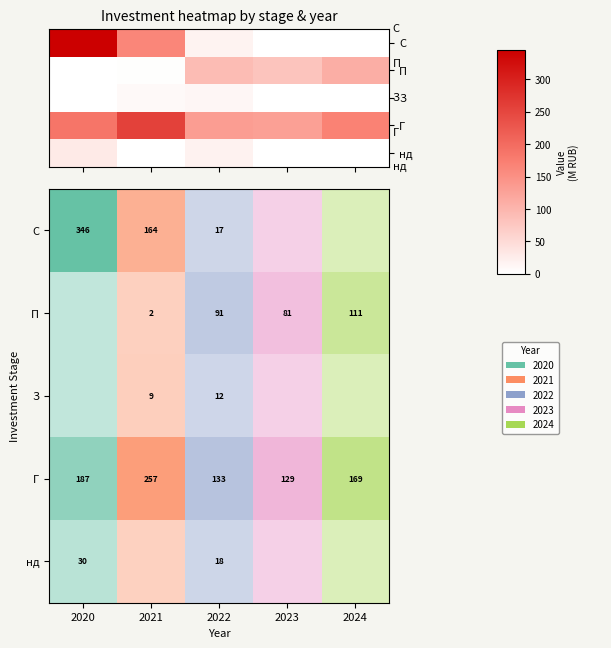

How many distinct data groups are displayed?

5